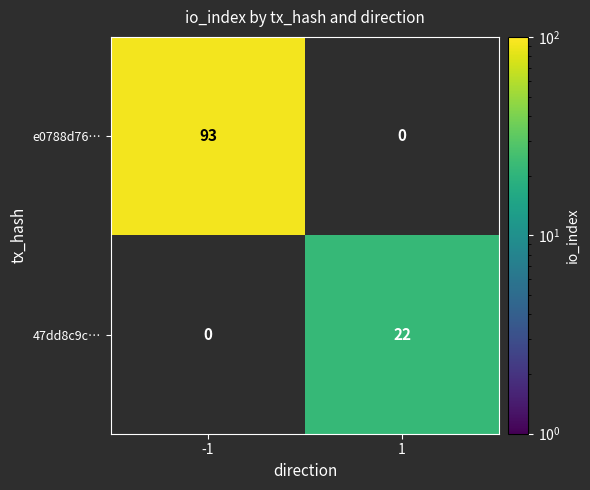

Which series has the largest range (max minus min)?

e0788d76…